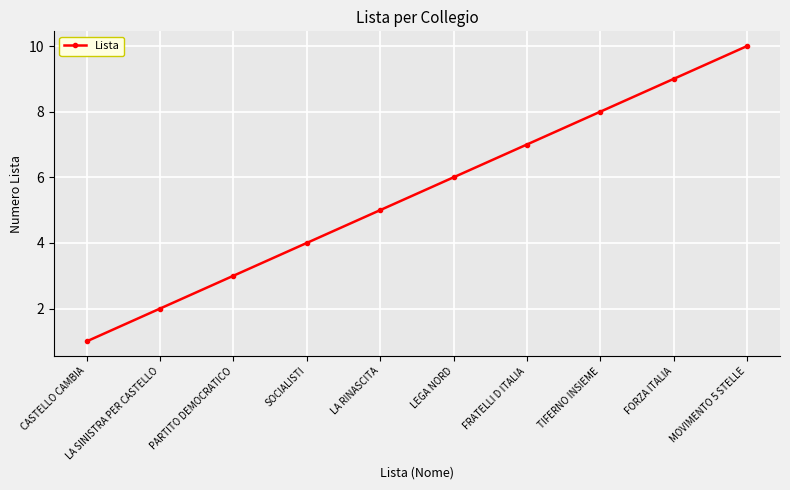

What is the sum of the values at PARTITO DEMOCRATICO and SOCIALISTI?

7